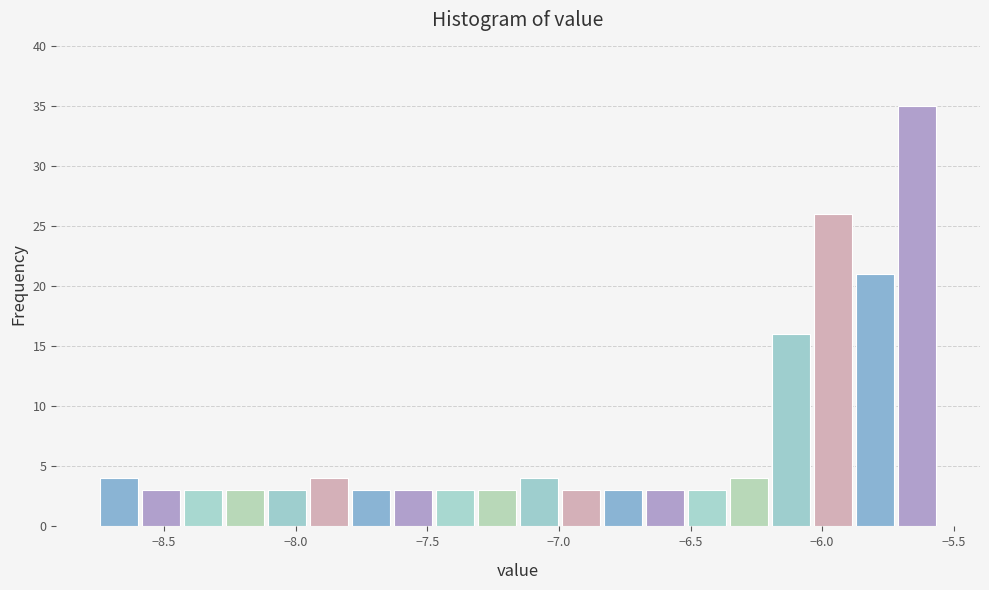

Read against the x-axis, roughly where is the centre of the tallest bar?

-5.65